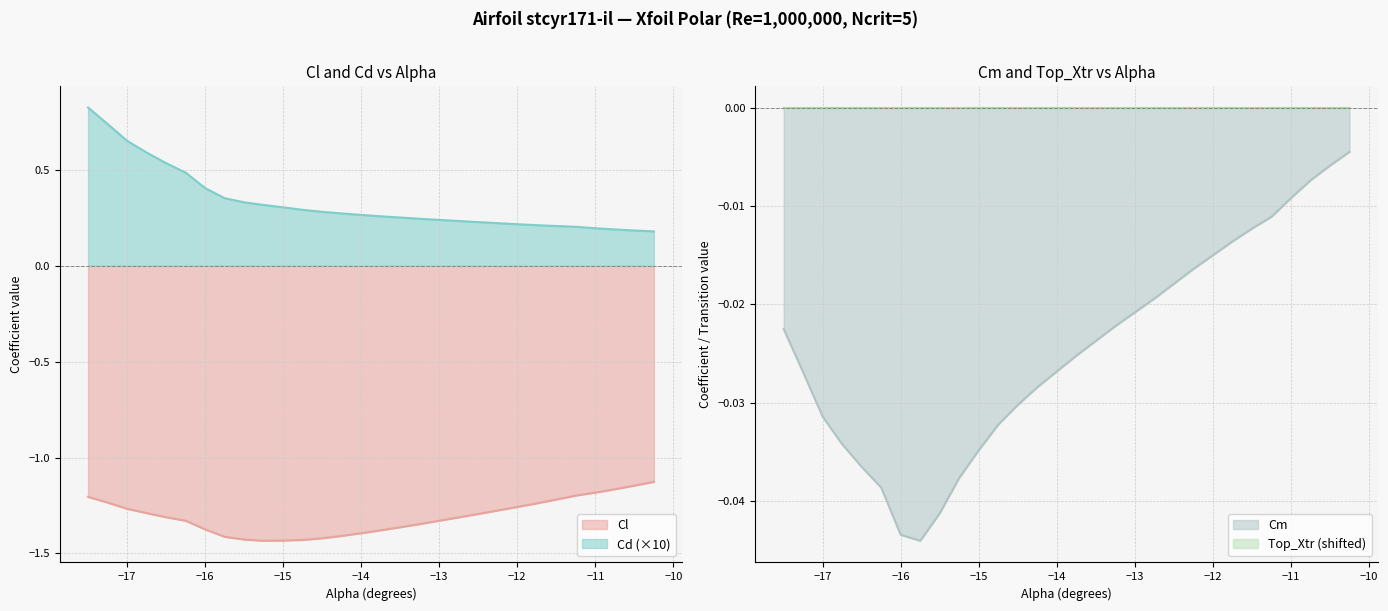

Between -17.0 and -16.5, which series saw the biggest shift?

Cd